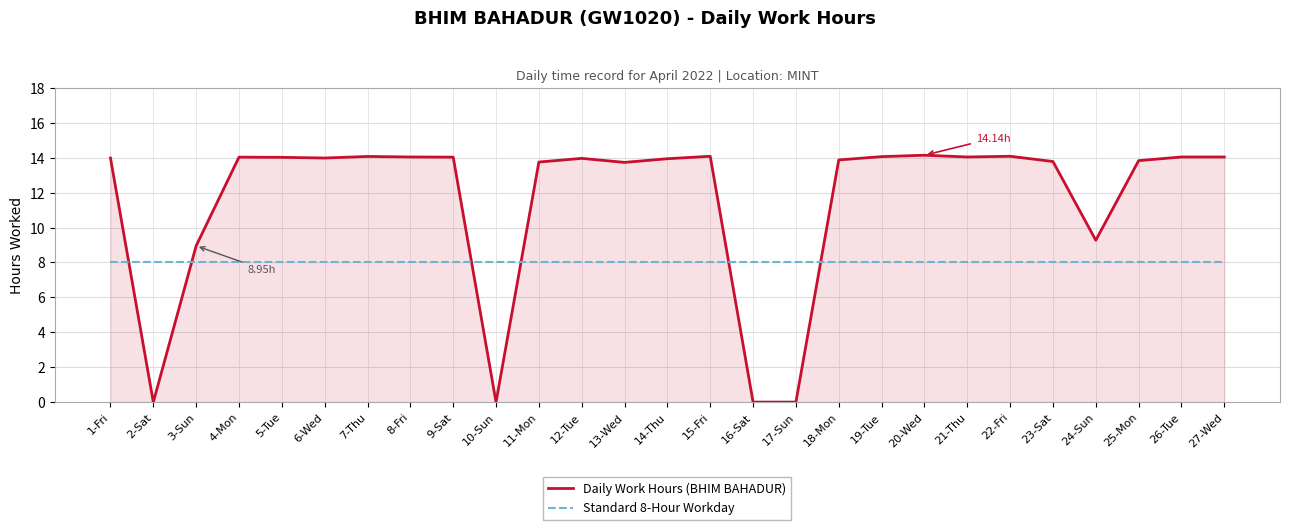

At which category does Daily Work Hours (BHIM BAHADUR) reach its first local valley?

2-Sat